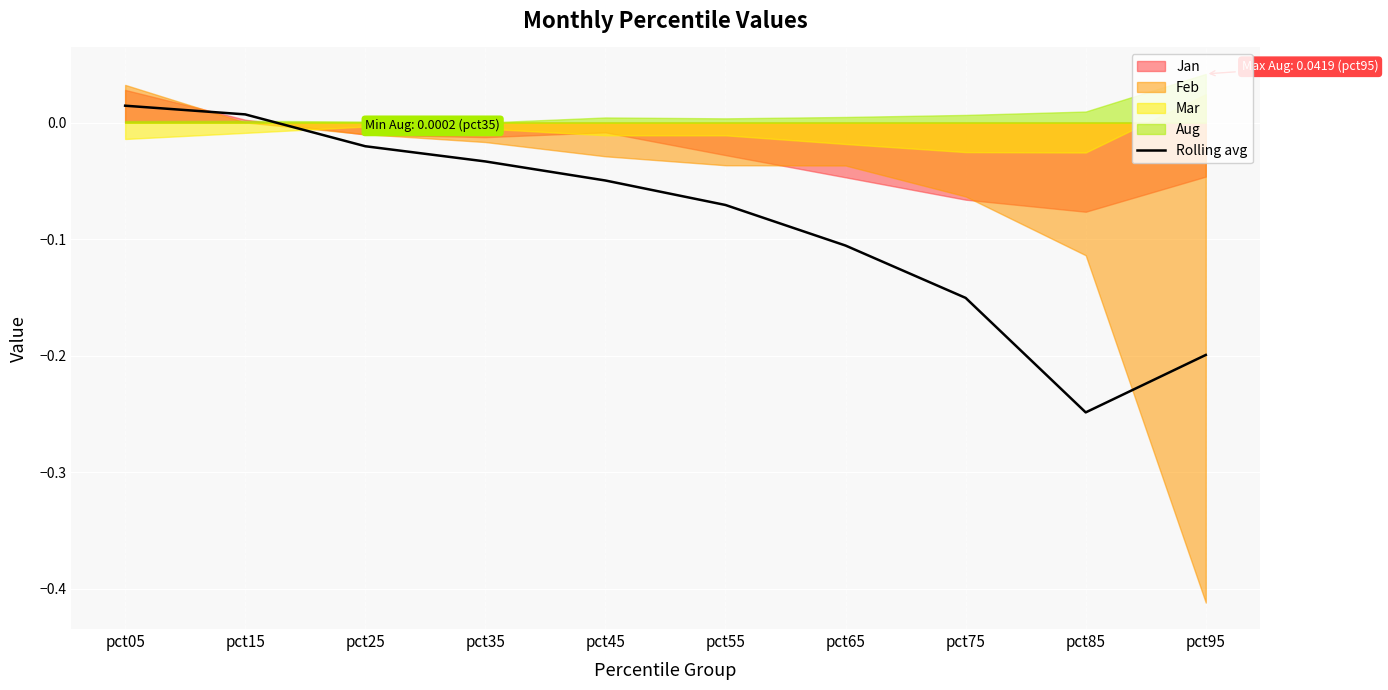

At which label does Rolling avg first exceed 0?

pct05